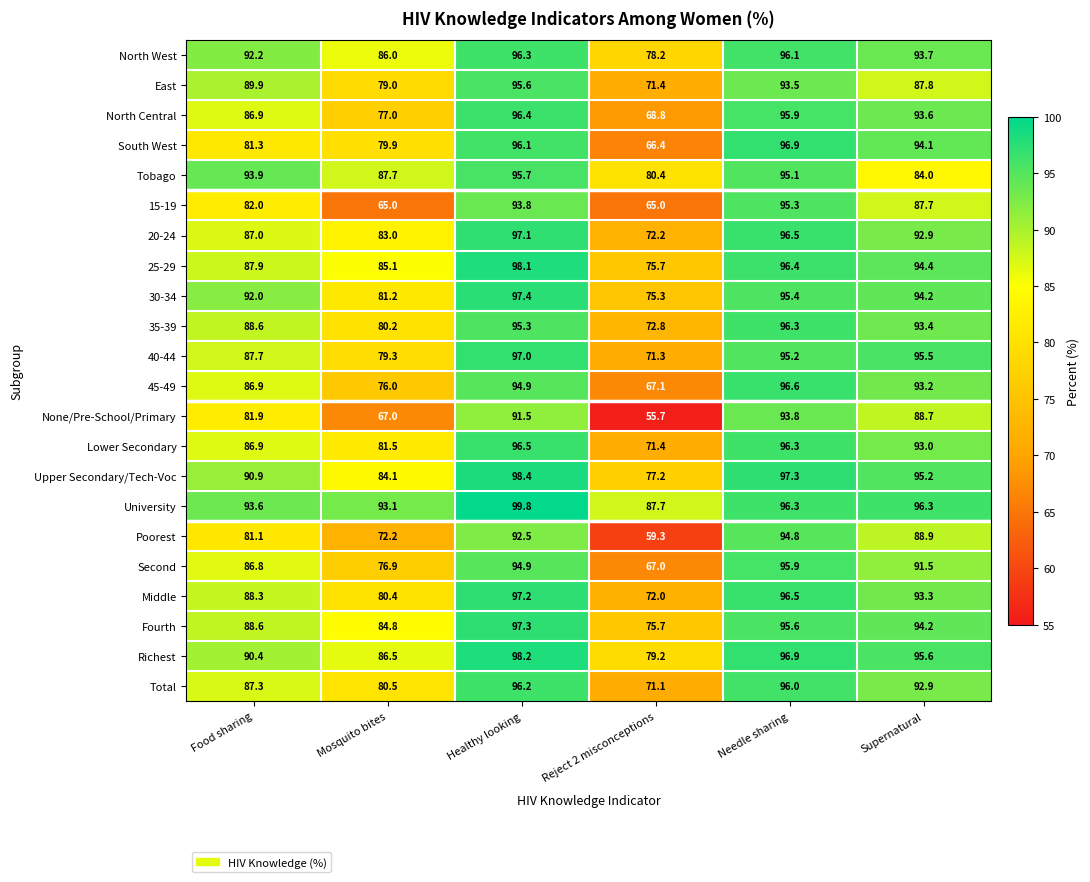

At how many categories does at least one series exceed 83?

6